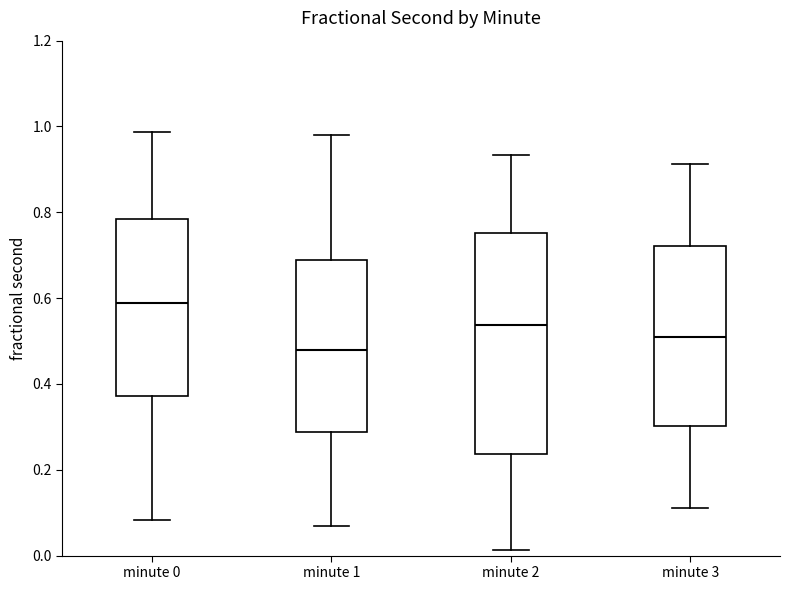

Reading left to right, transcribe this box plot: for each box, give where its median line is, the range the box spans, and where its two whiskers end, as read against the y-axis. The values are not printed on the chart, so give them approximately, as read against the axis.

minute 0: median 0.58, box 0.38 to 0.78, whiskers 0.08 to 0.98
minute 1: median 0.48, box 0.28 to 0.68, whiskers 0.06 to 0.98
minute 2: median 0.54, box 0.24 to 0.76, whiskers 0.02 to 0.94
minute 3: median 0.52, box 0.30 to 0.72, whiskers 0.10 to 0.92